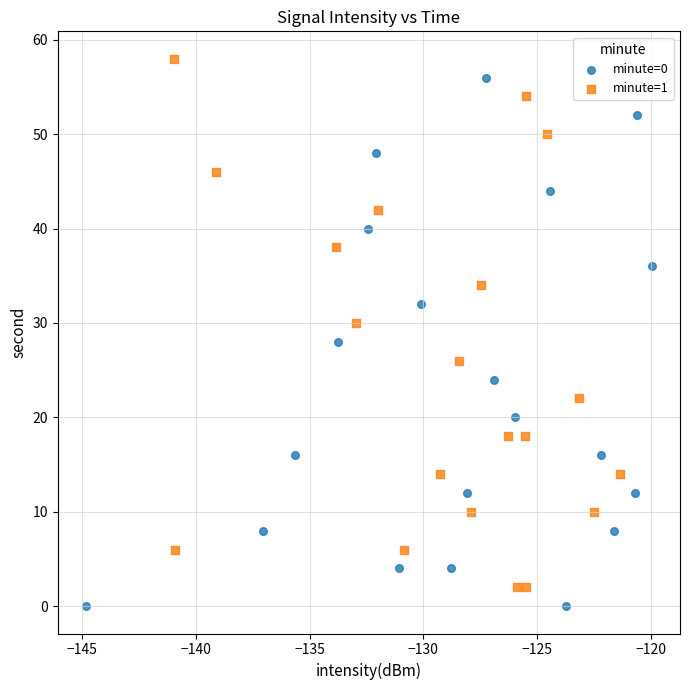

What are all the series names shown in the legend?

minute=0, minute=1